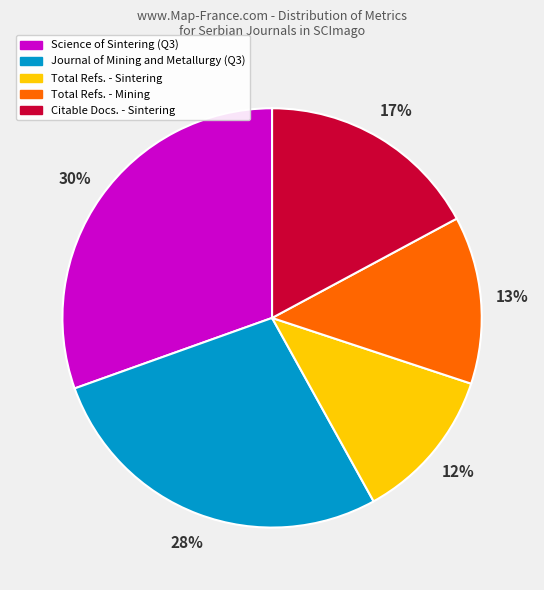

Count the number of slices in the pie.

5